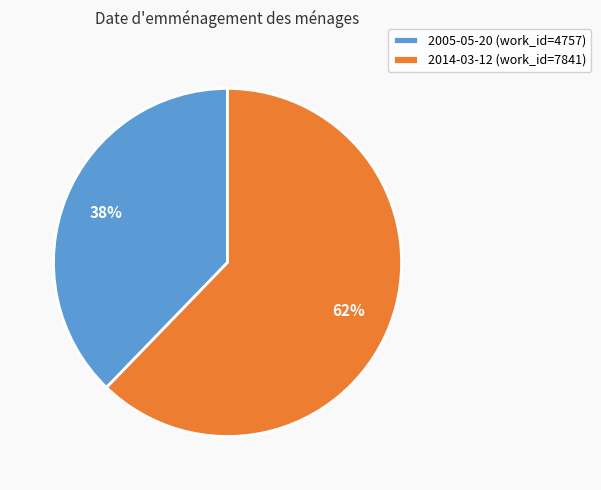

To the nearest percent, what is the average slice percentage?

50%